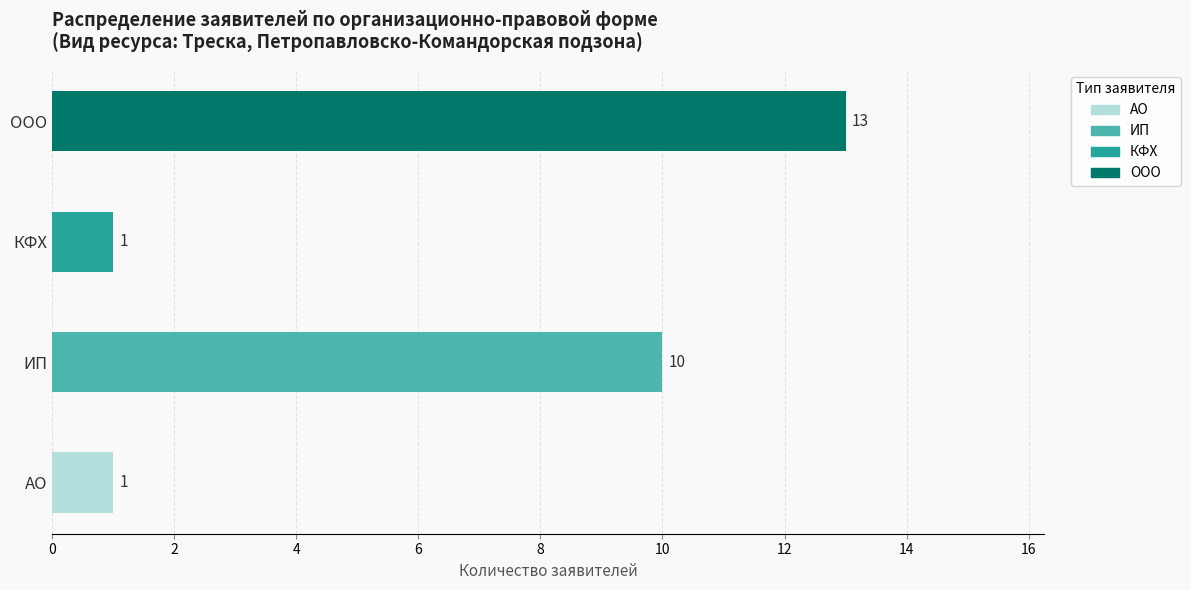

Does the chart contain stacked bars?

No